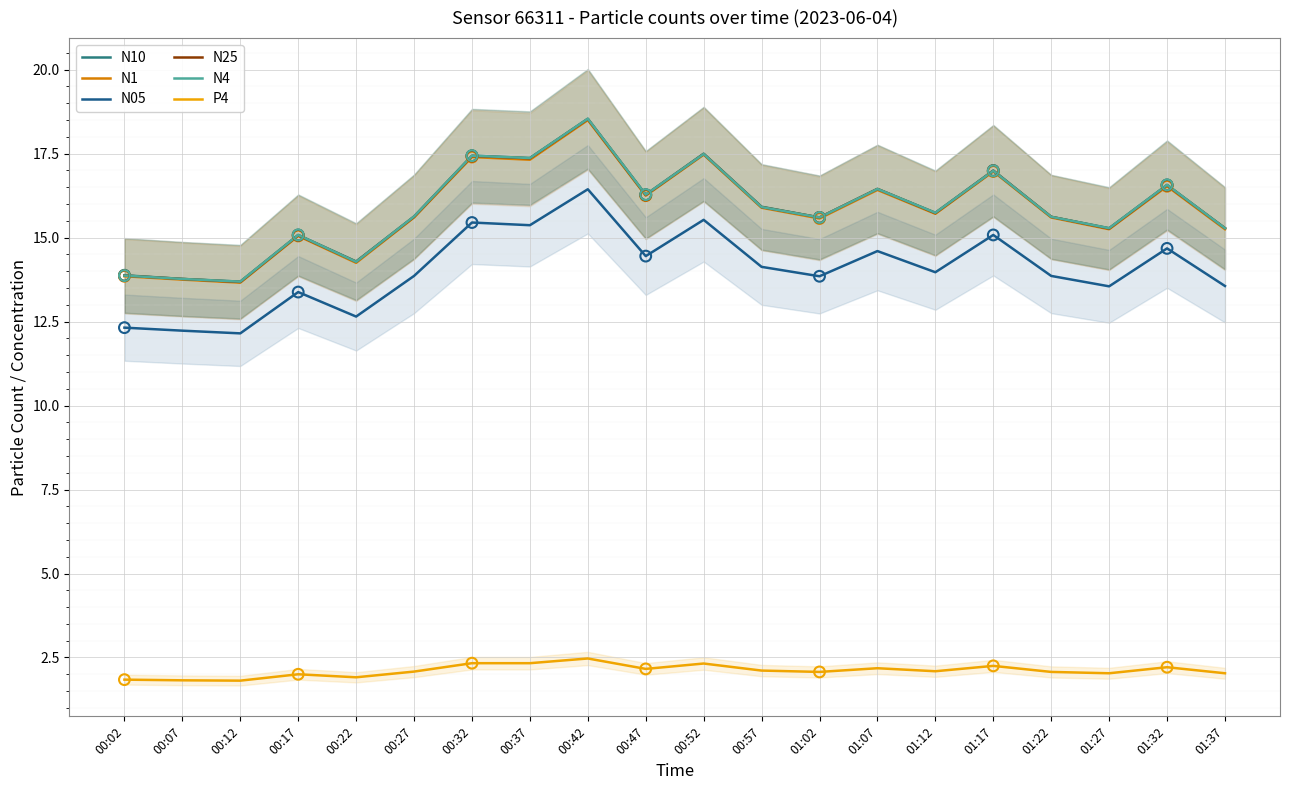

Which series has the widest spread of Y values?

N25